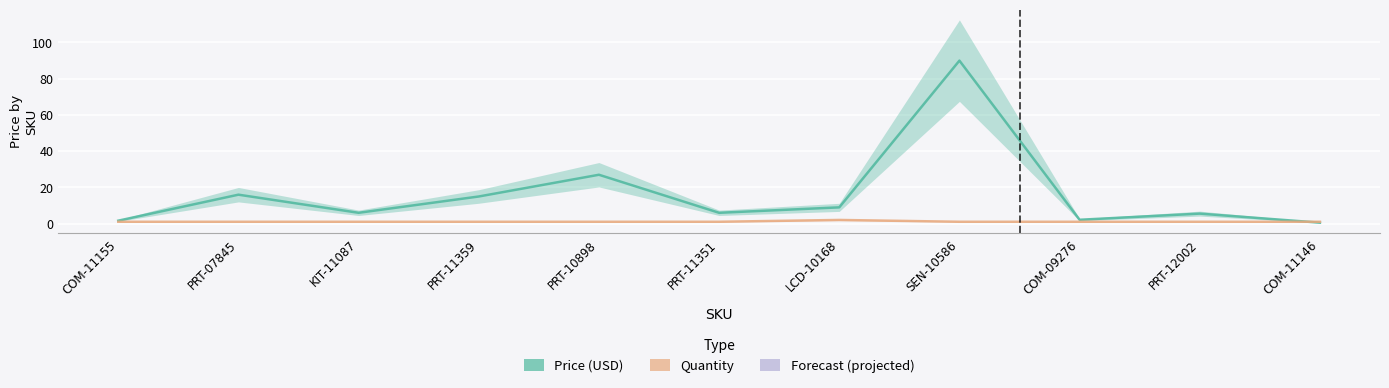

Reading right to left, what are all the values shown in this chart?

Price (USD): 0.5	5.5	2.1	90.0	8.9	6.0	26.9	14.9	6.0	15.9	1.6
Quantity: 1.0	1.0	1.0	1.0	2.0	1.0	1.0	1.0	1.0	1.0	1.0